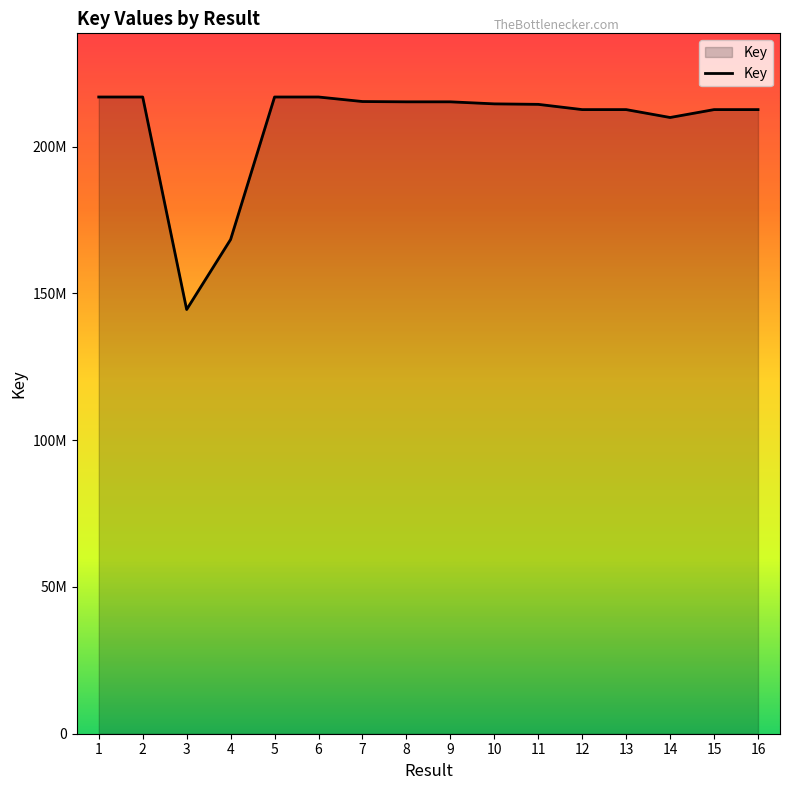

Does the chart have visible grid lines?

No